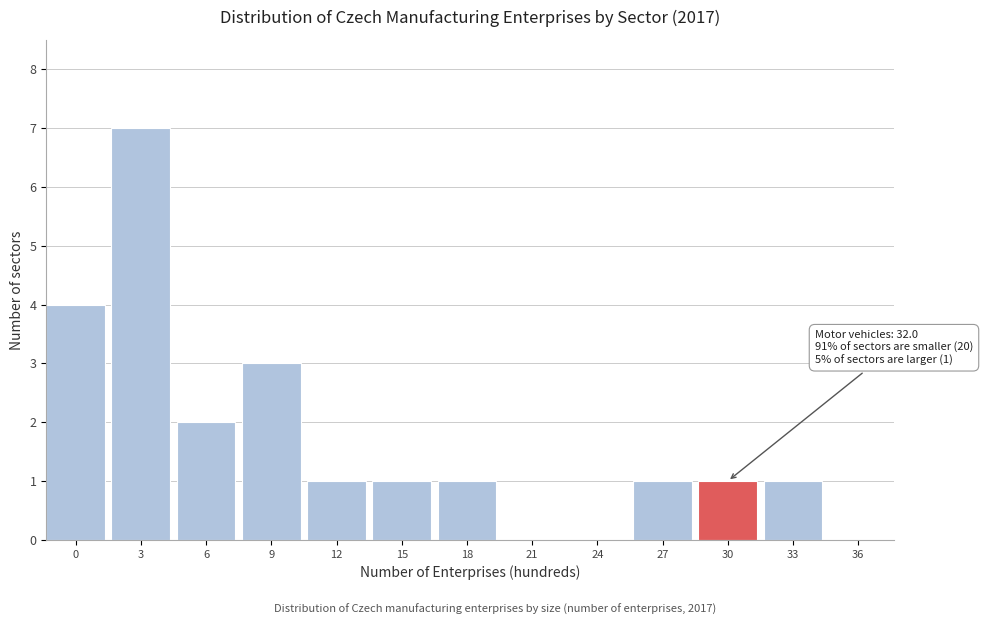

Reading left to right, what are all the values shown in this chart?

0=4	3=7	6=2	9=3	12=1	15=1	18=1	21=0	24=0	27=1	30=1	33=1	36=0